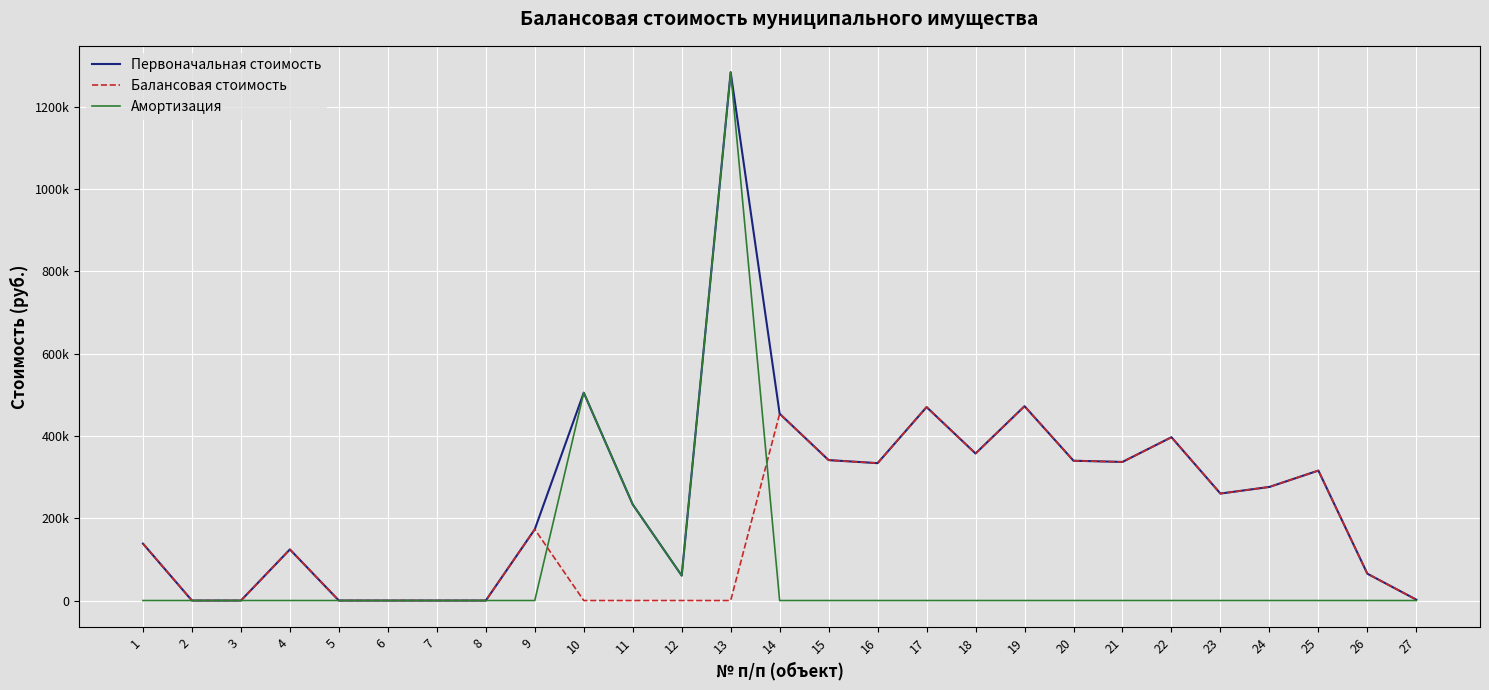

Is this an area chart (filled region under the line)?

No